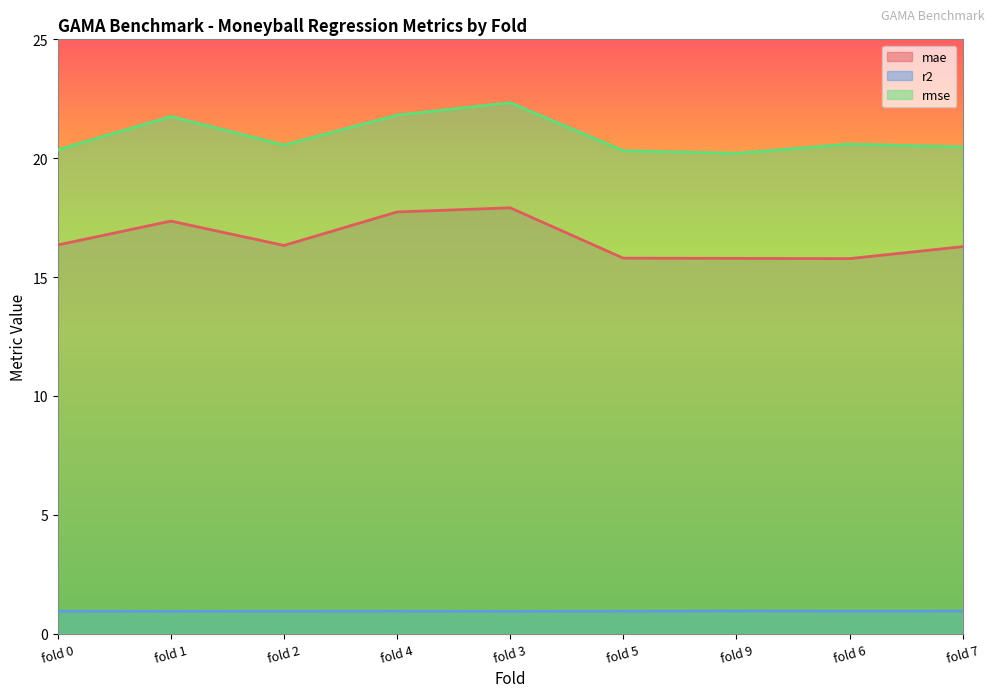

Reading right to left, extract all data points from this chart.

mae: 16.3	15.8	15.8	15.8	17.9	17.7	16.3	17.4	16.4
r2: 1.0	0.9	1.0	0.9	0.9	0.9	0.9	0.9	0.9
rmse: 20.5	20.6	20.2	20.3	22.3	21.8	20.6	21.8	20.3